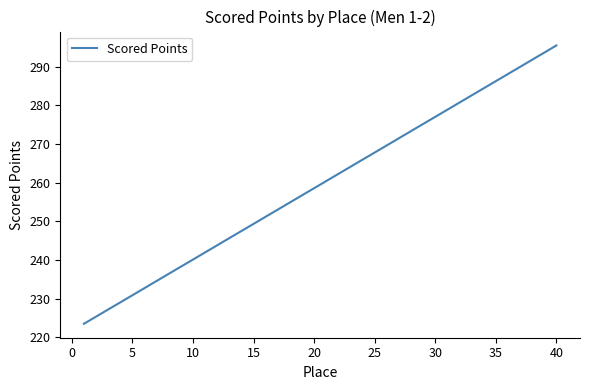

What is the maximum value shown in the chart?

295.5